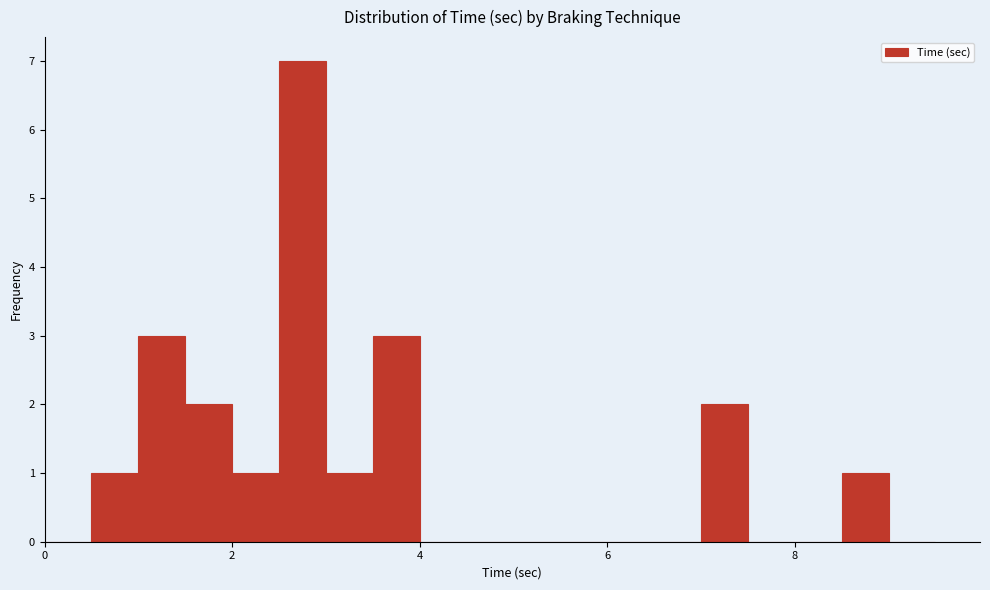

Around what value on the x-axis is the tallest bar? Give the approximate position of its centre, as read against the axis.

2.8